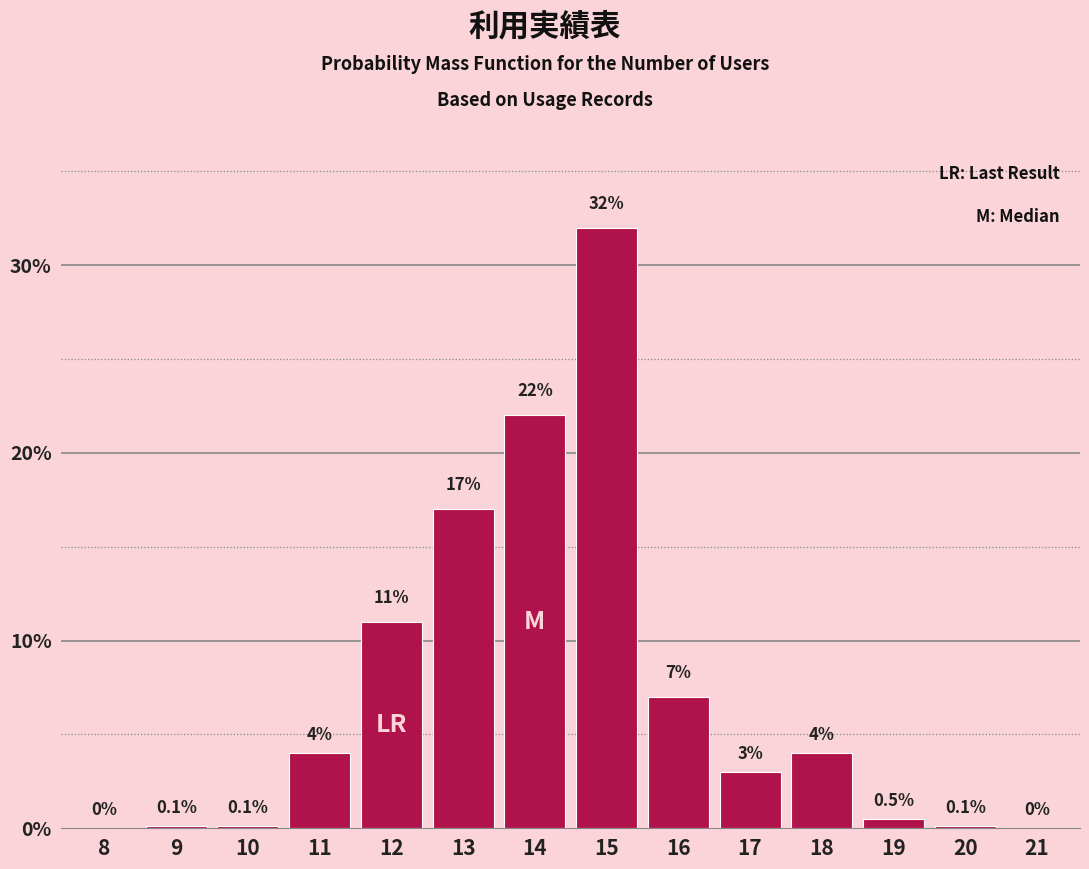

Reading left to right, list all the values displayed in this chart.

8=0.0	9=0.1	10=0.1	11=4.0	12=11.0	13=17.0	14=22.0	15=32.0	16=7.0	17=3.0	18=4.0	19=0.5	20=0.1	21=0.0